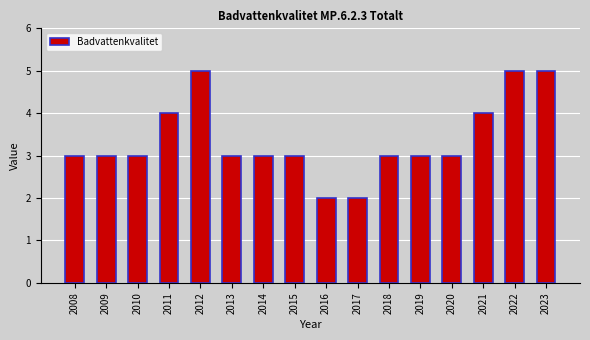

What is the maximum value shown in the chart?

5